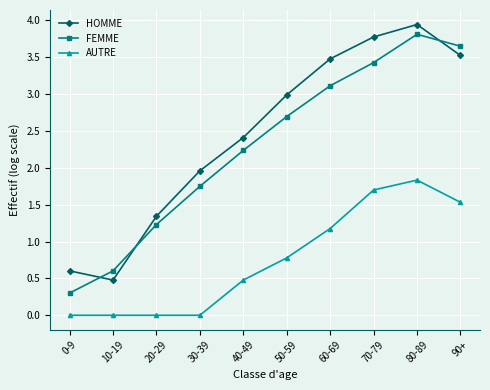

How many categories are shown in the chart?

10